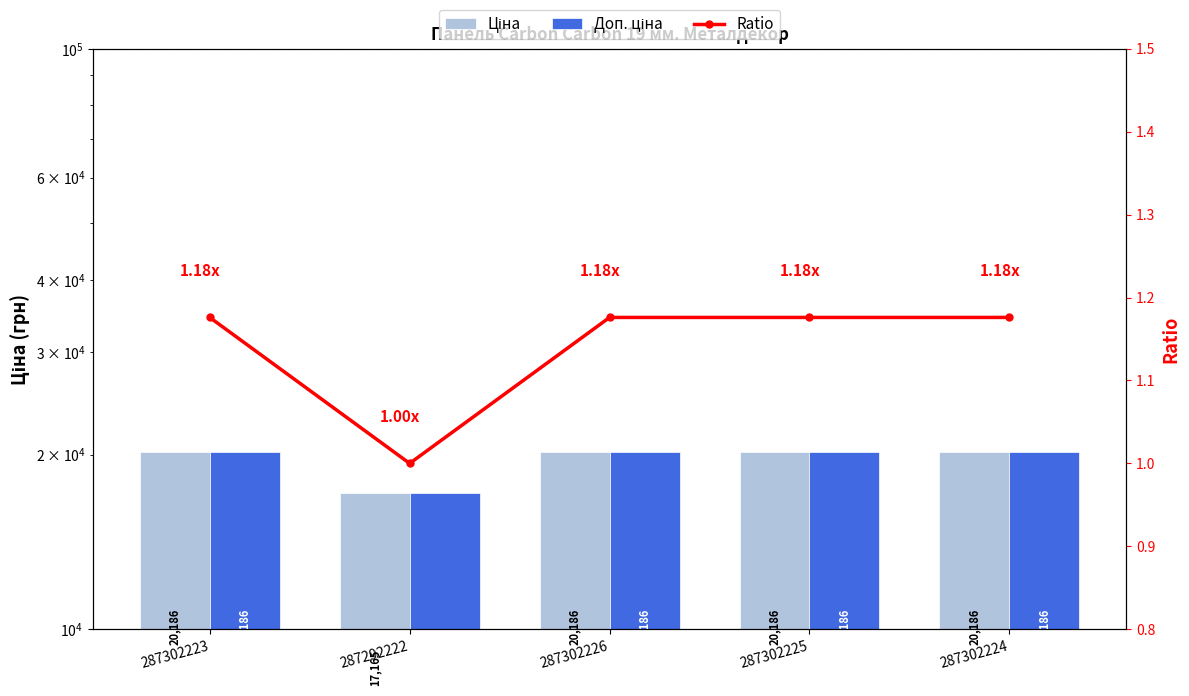

Reading left to right, what are all the values shown in this chart?

Ціна: 20186.0	17165.0	20186.0	20186.0	20186.0
Доп. ціна: 20186.0	17165.0	20186.0	20186.0	20186.0
Ratio: 1.2	1.0	1.2	1.2	1.2